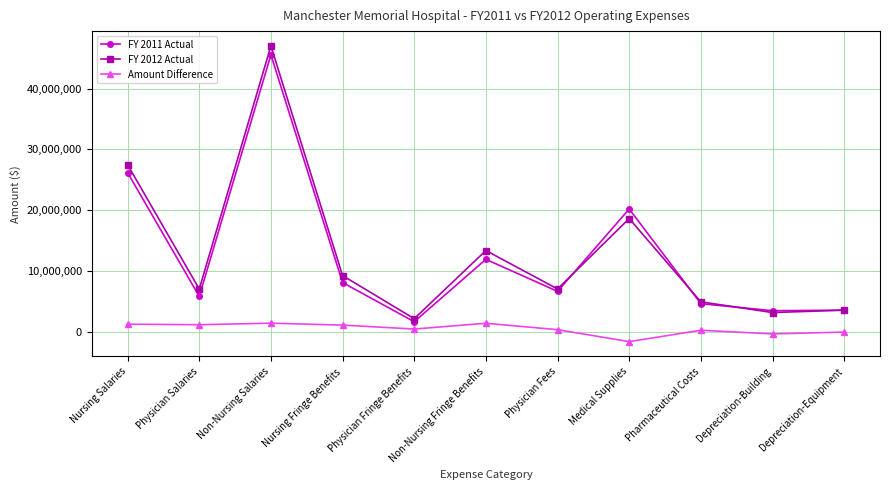

Is the value of Amount Difference at Non-Nursing Fringe Benefits greater than the value of FY 2011 Actual at Depreciation-Building?

No